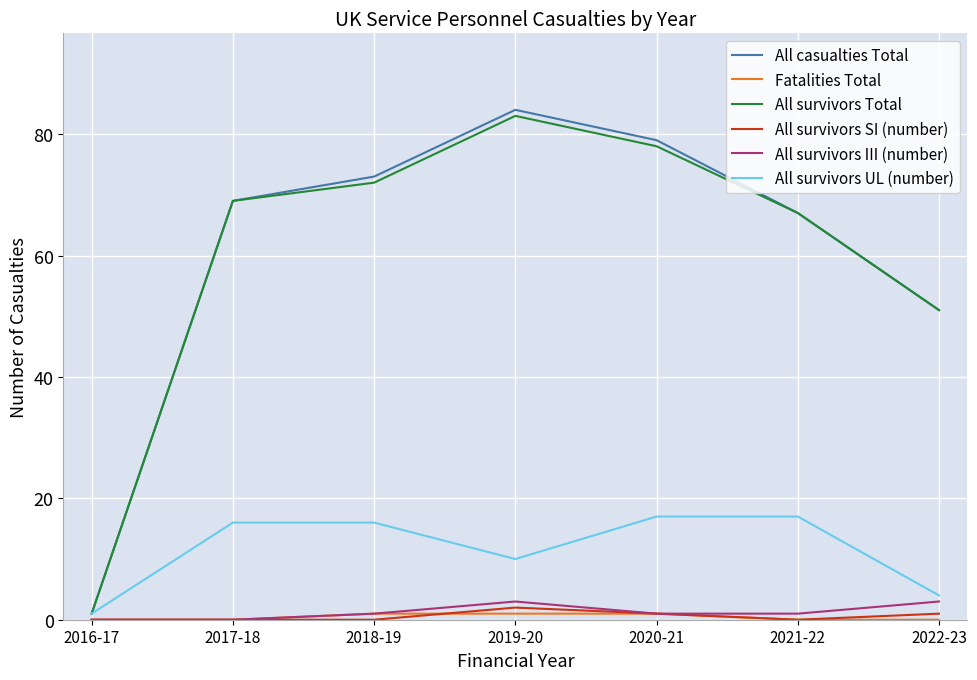

In All survivors UL (number), how many points are lower than both neighbors (excluding endpoints)?

1